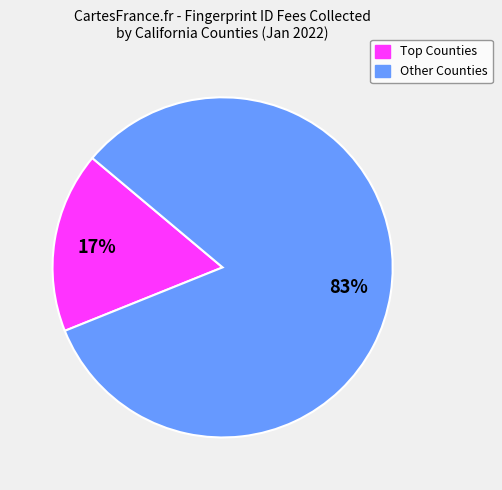

Is there a majority slice in this chart?

Yes